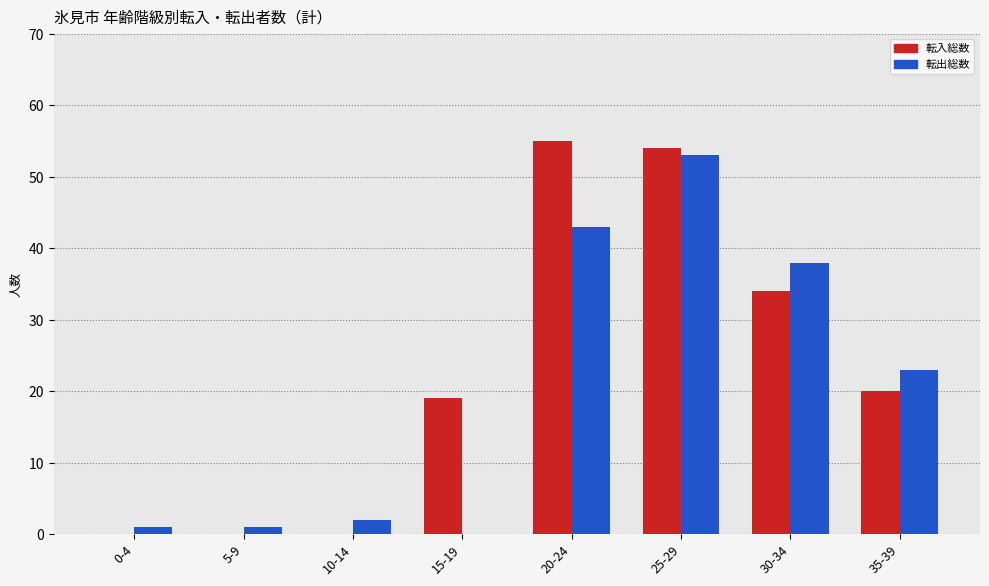

Reading left to right, transcribe all the data shown in this chart.

転入総数: 0	0	0	19	55	54	34	20
転出総数: 1	1	2	0	43	53	38	23